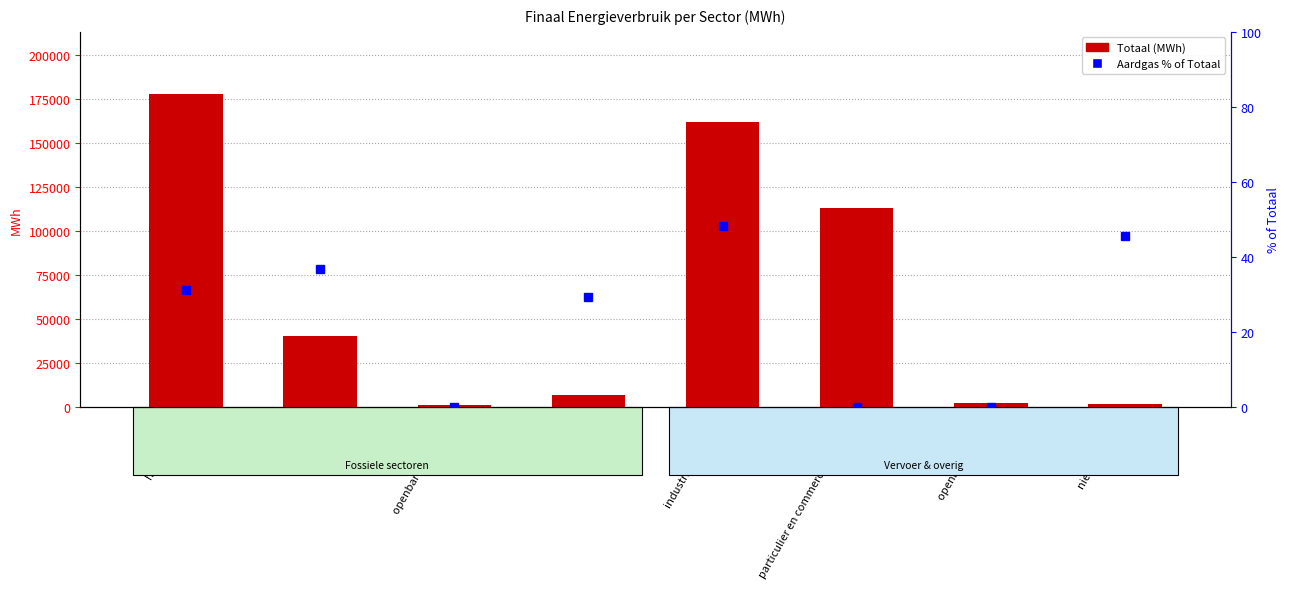

What is the sum of the Totaal (MWh) values at particulier en commercieel vervoer and niet toegekend?

114696.7